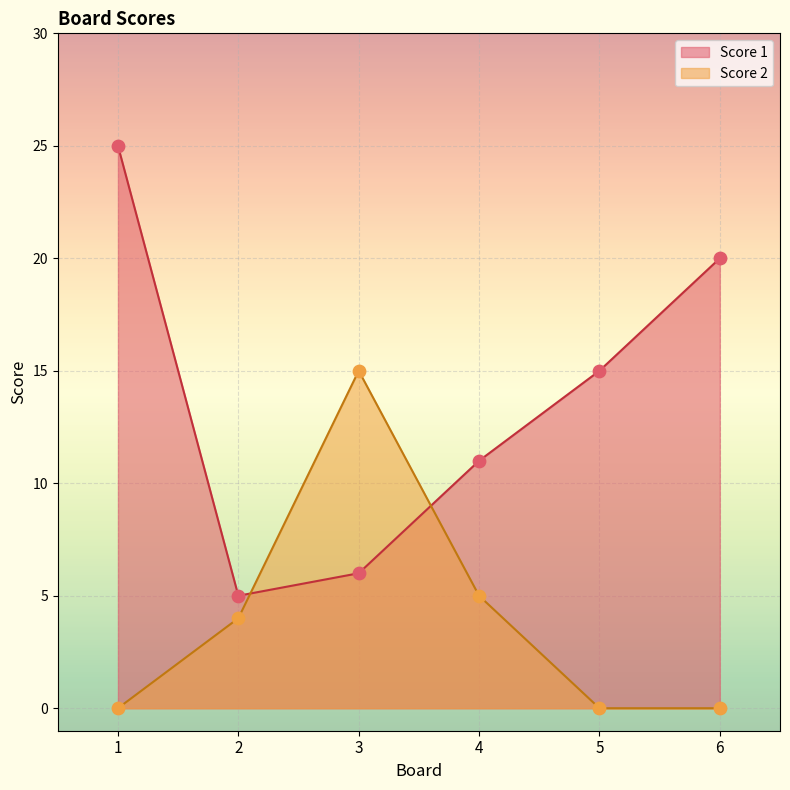

Which series has the largest total across all categories?

Score 1